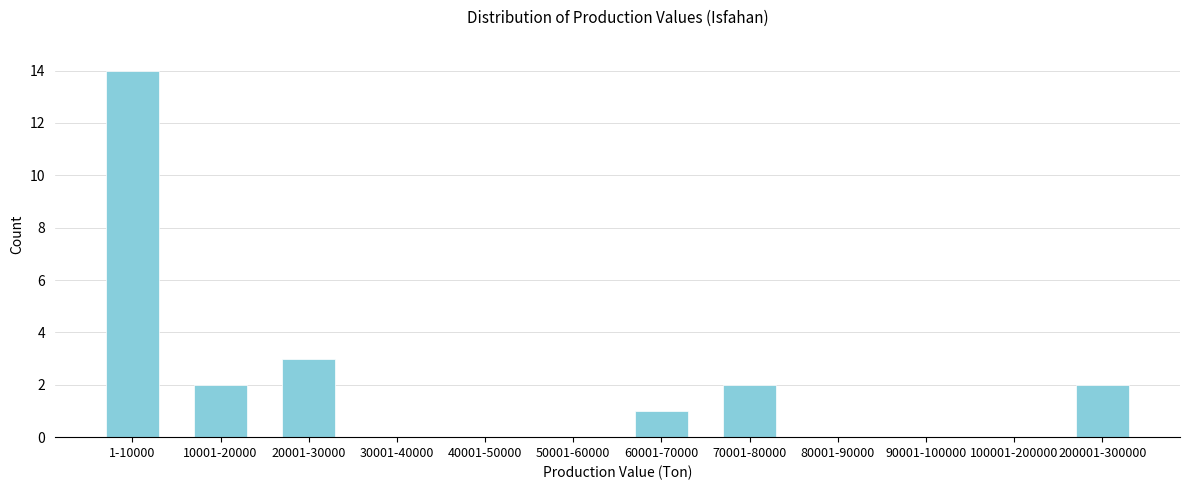

Reading right to left, extract all data points from this chart.

200001-300000=2	100001-200000=0	90001-100000=0	80001-90000=0	70001-80000=2	60001-70000=1	50001-60000=0	40001-50000=0	30001-40000=0	20001-30000=3	10001-20000=2	1-10000=14